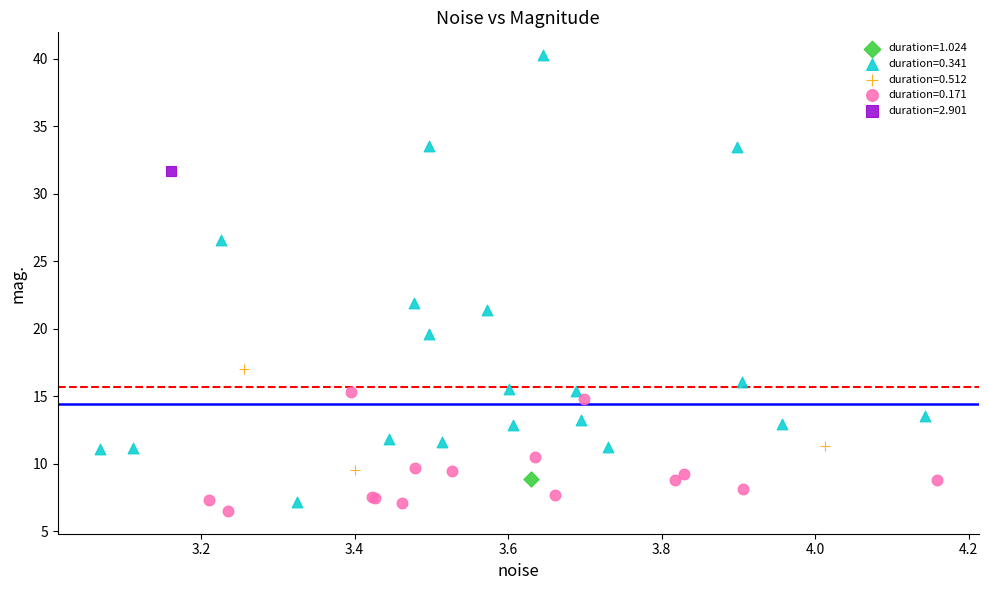

What are all the series names shown in the legend?

duration=1.024, duration=0.341, duration=0.512, duration=0.171, duration=2.901